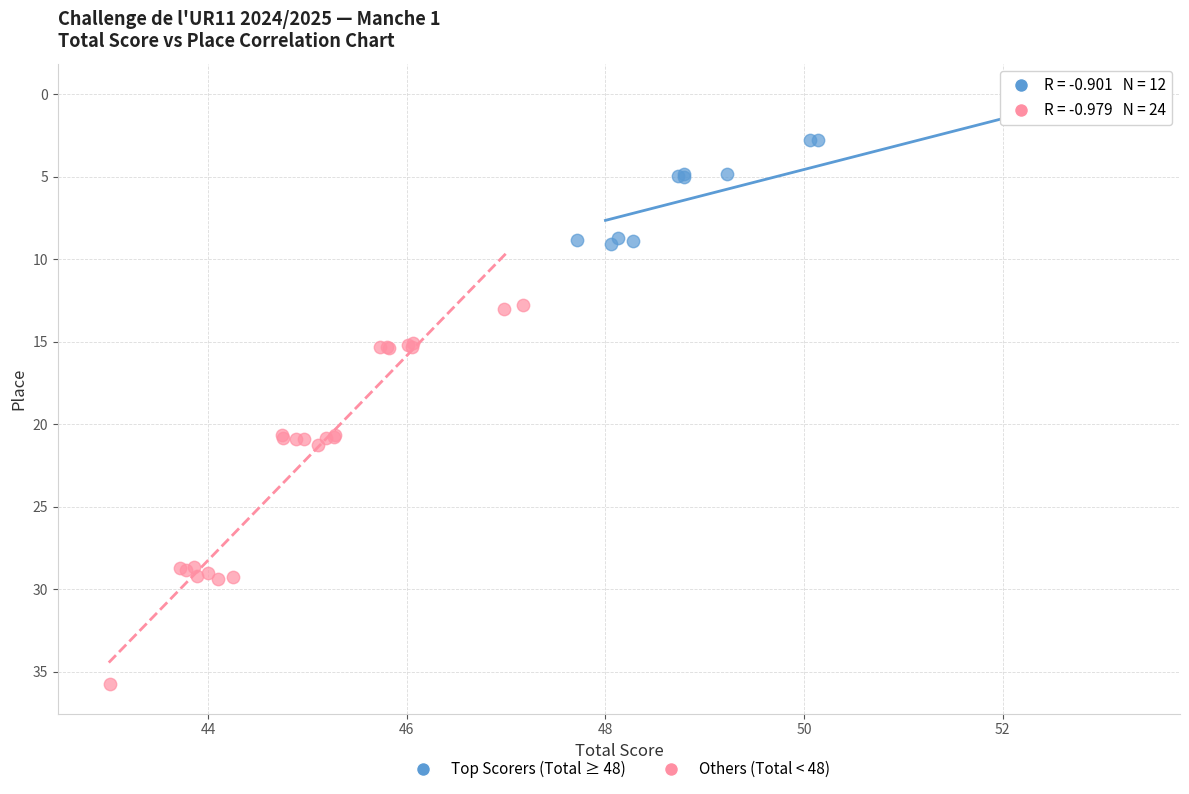

Which series reaches the maximum Y coordinate?

Others (Total < 48)